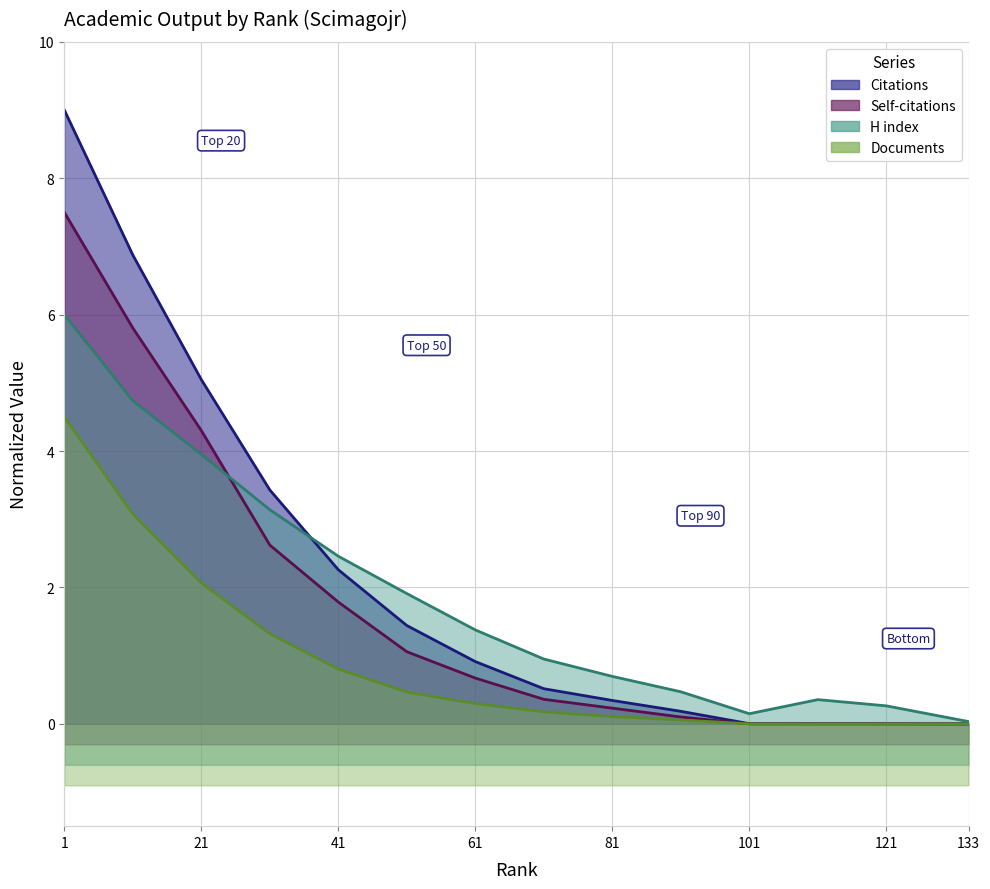

At which category is the sum across all series the highest?

1